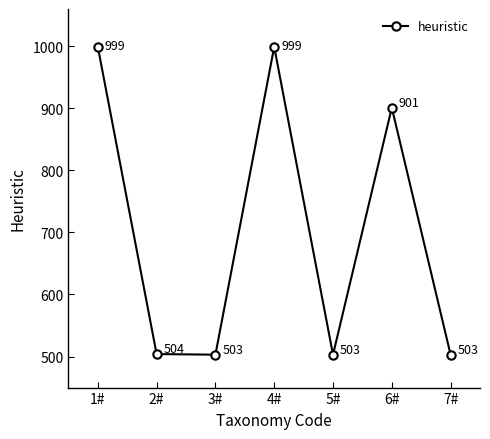

What position from the left is 7#?

7